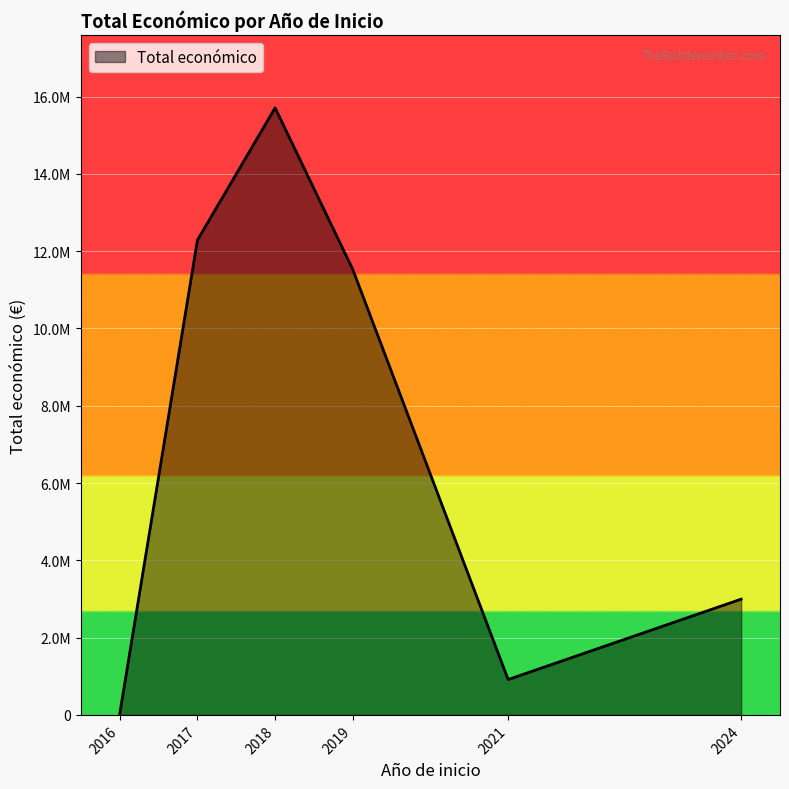

Does the chart have visible grid lines?

Yes